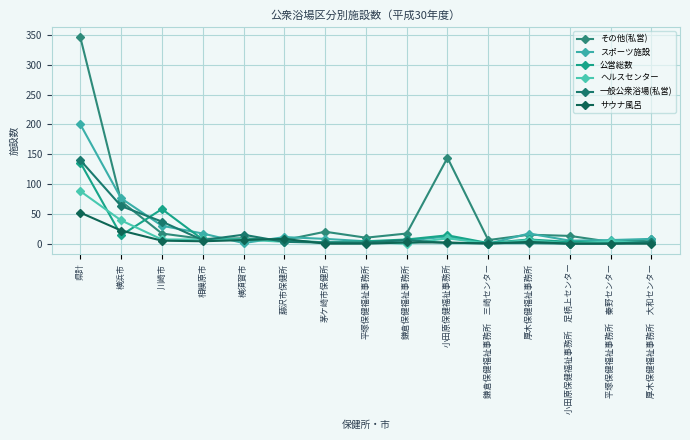

What is the difference between the second highest and minimum values in the 一般公衆浴場(私営) series?

63